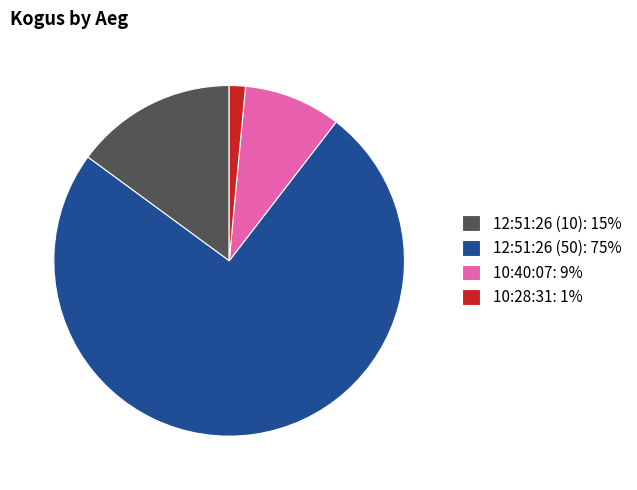

Between 12:51:26 (50): 75% and 12:51:26 (10): 15%, which is larger?

12:51:26 (50): 75%